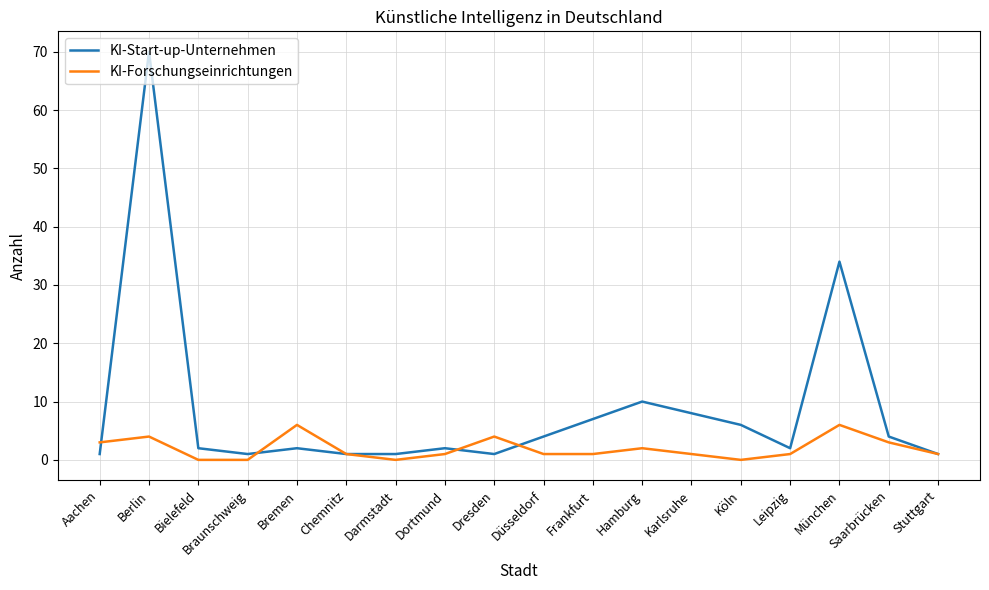

Reading left to right, extract all data points from this chart.

KI-Start-up-Unternehmen: 1	70	2	1	2	1	1	2	1	4	7	10	8	6	2	34	4	1
KI-Forschungseinrichtungen: 3	4	0	0	6	1	0	1	4	1	1	2	1	0	1	6	3	1